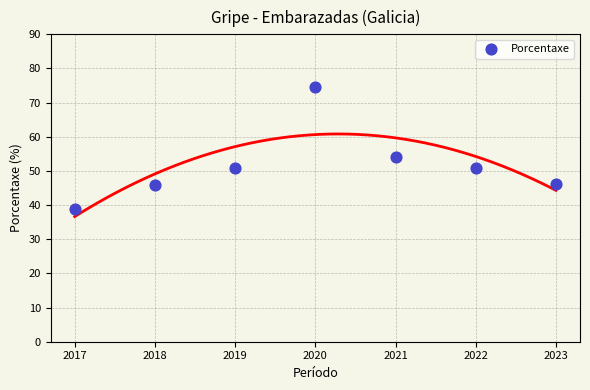

What Y value in the scatter plot is closest to 56?

54.2